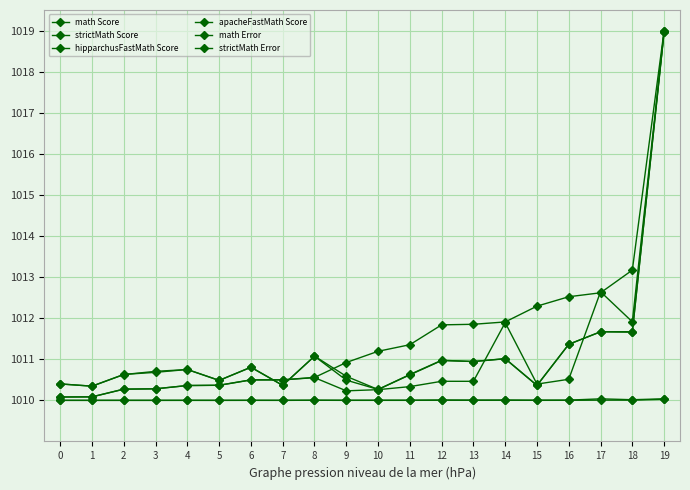

True or false: strictMath Error has more than 0 interior local peaks.

True